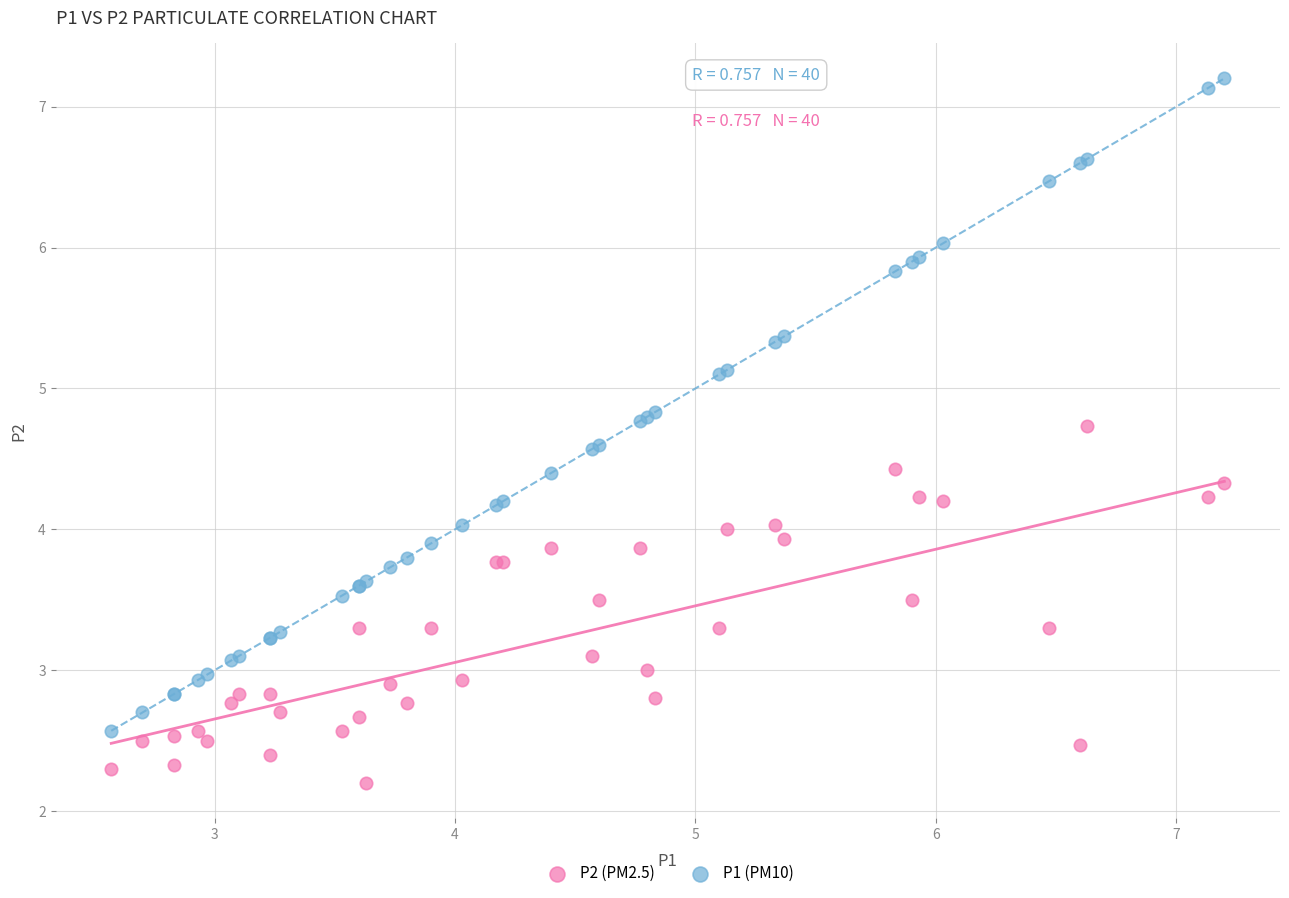

Which series has the largest Y range (max minus min)?

P1 (PM10)